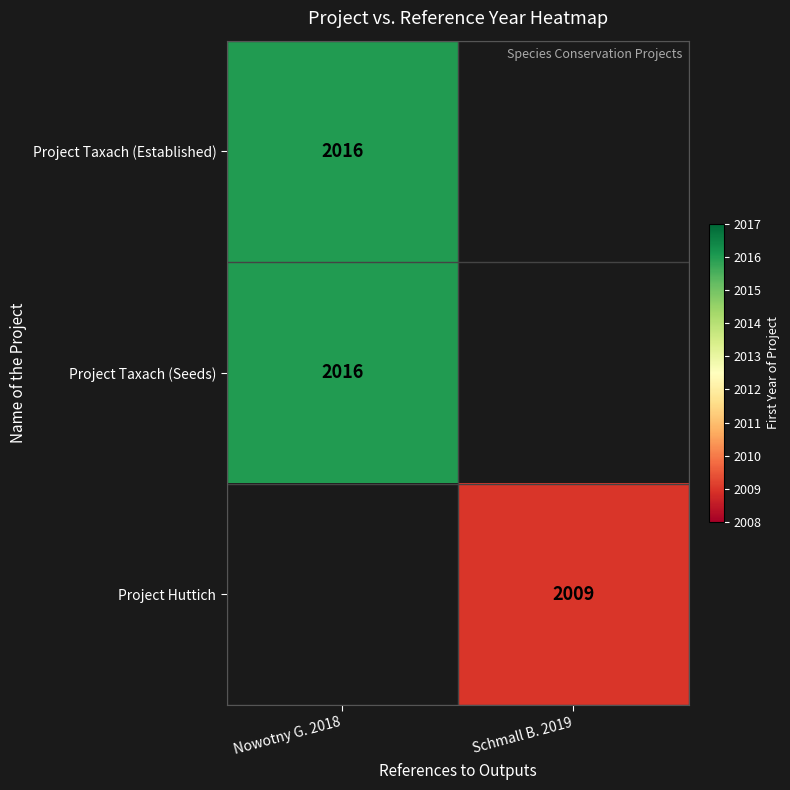

The value of Project Taxach (Seeds) at Nowotny G. 2018 is 3071. True or false?

False